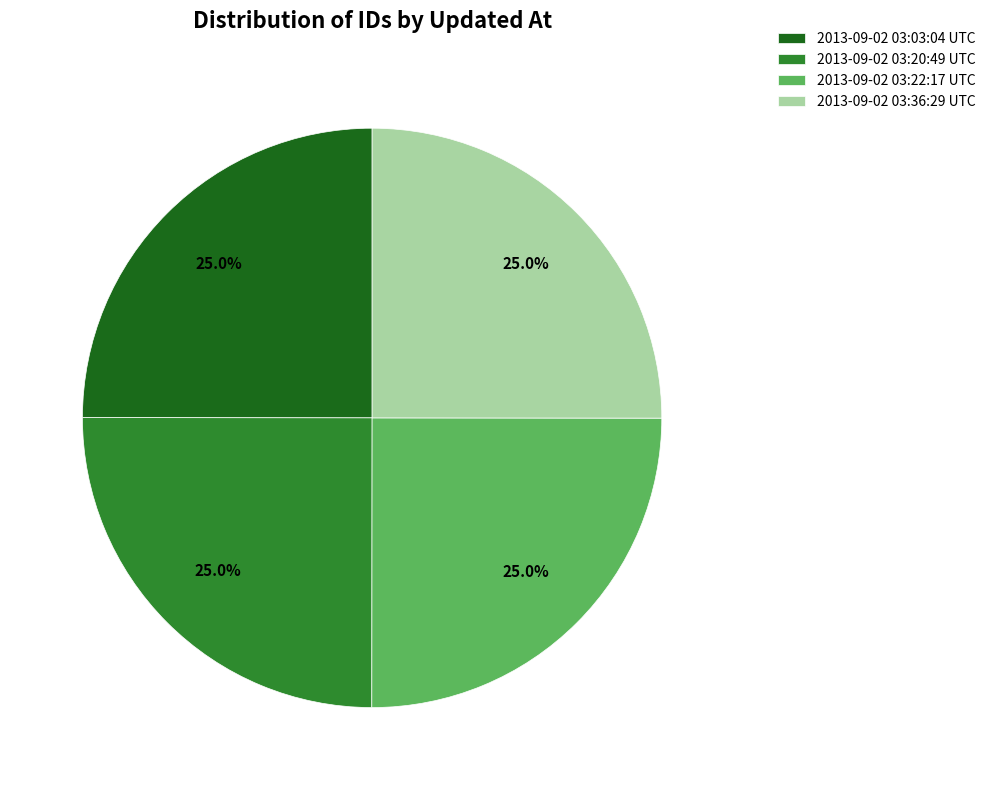

How many segments does this pie chart have?

4